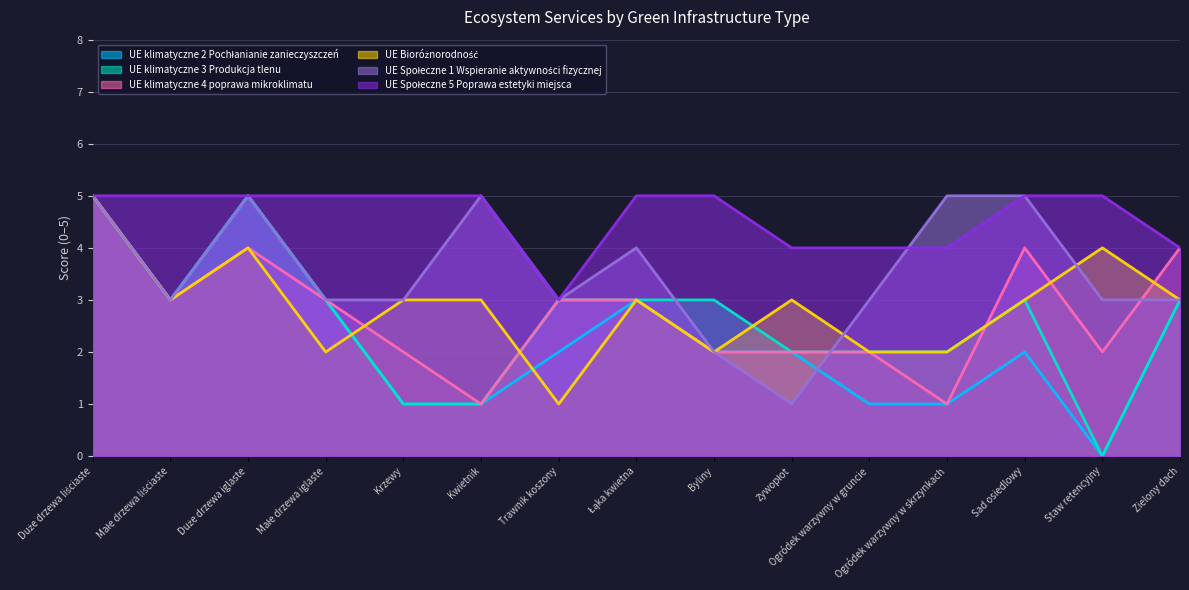

Between Ogródek warzywny w skrzynkach and Staw retencyjny, which is larger?

Ogródek warzywny w skrzynkach